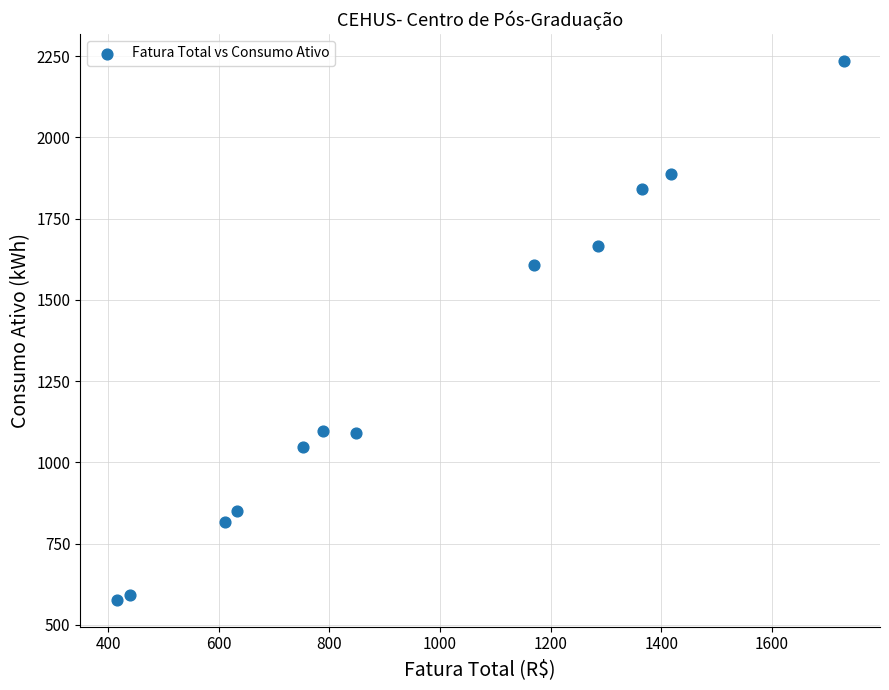

What Y value in the scatter plot is closest to 1406?

1607